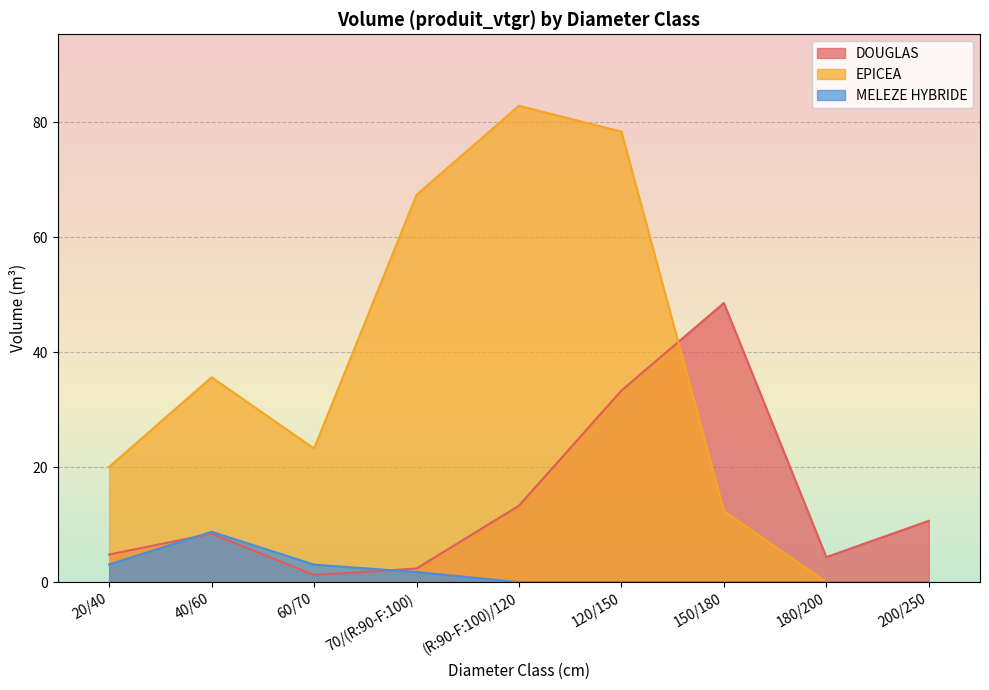

What position from the left is 200/250?

9